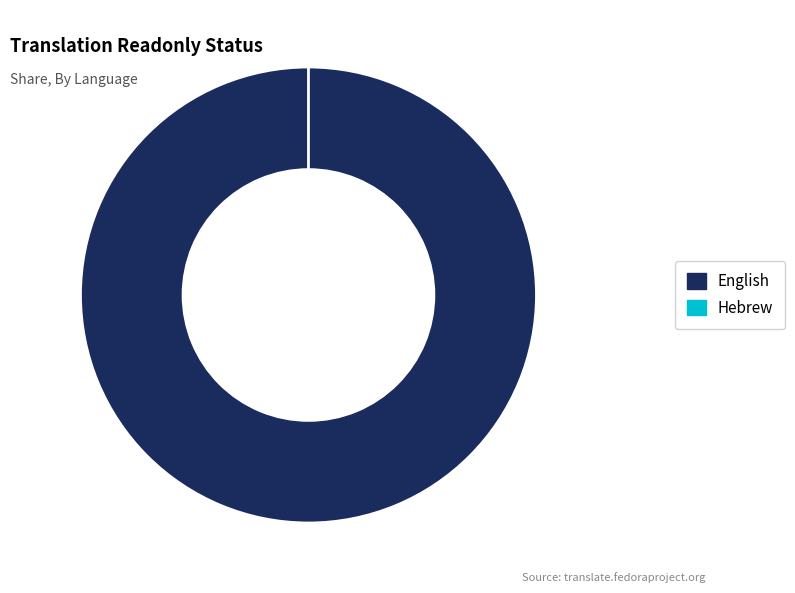

Which slice is the smallest?

Hebrew